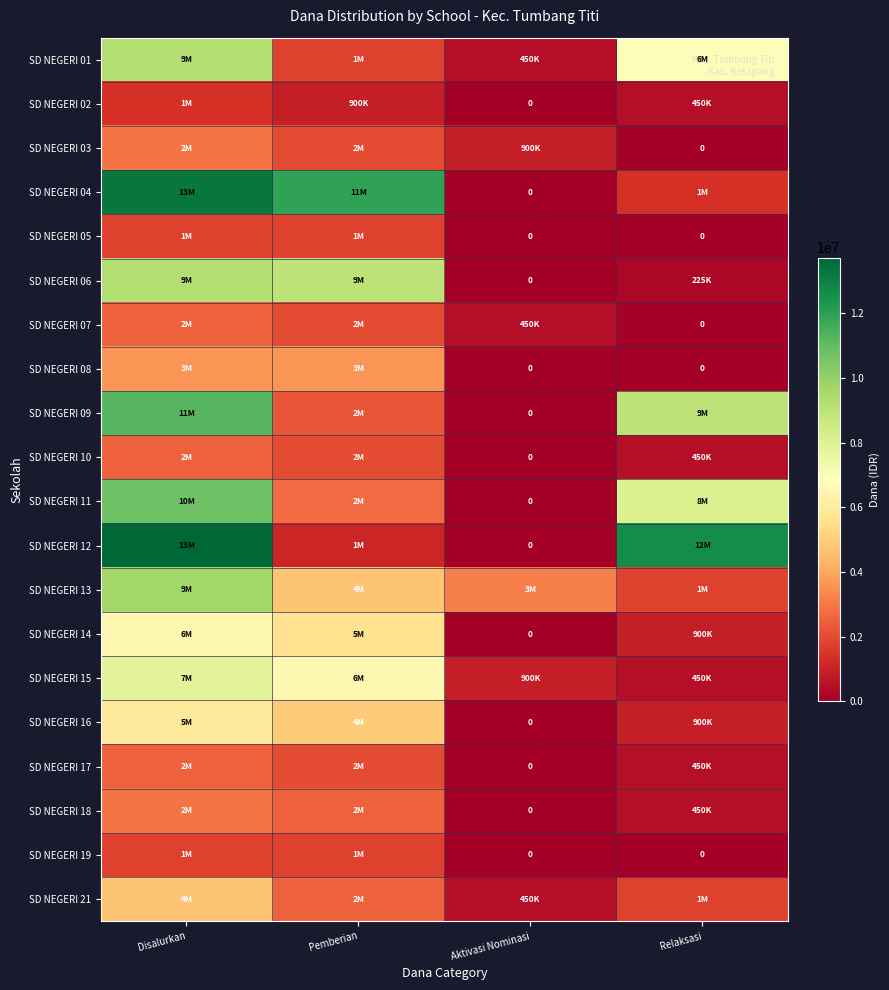

What is the spread (max minus min) of values at Aktivasi Nominasi?

3150000